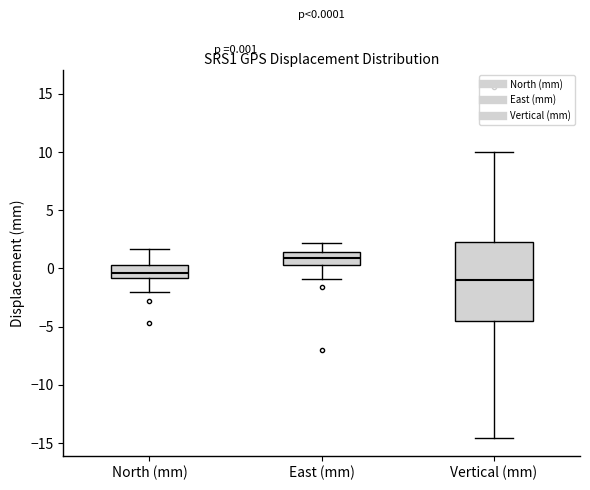

Which box has the highest median line?

East (mm)